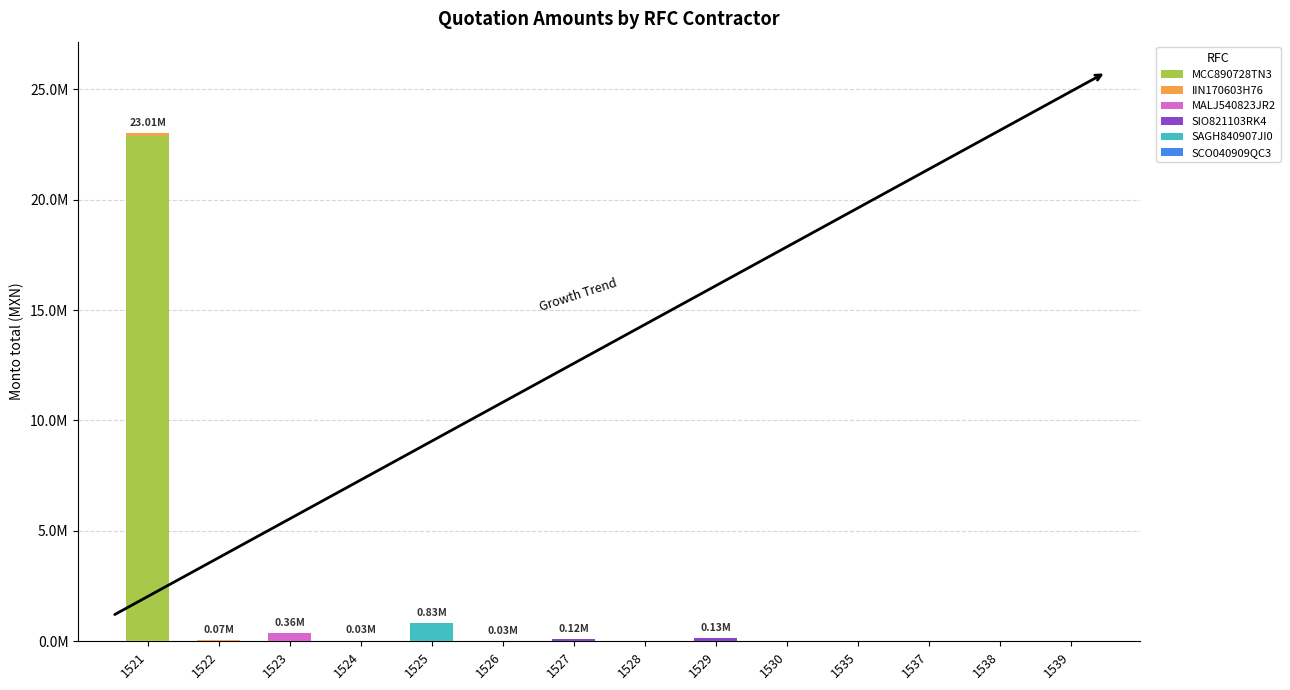

True or false: MALJ540823JR2 has a value of 0.0 at 1526.

True